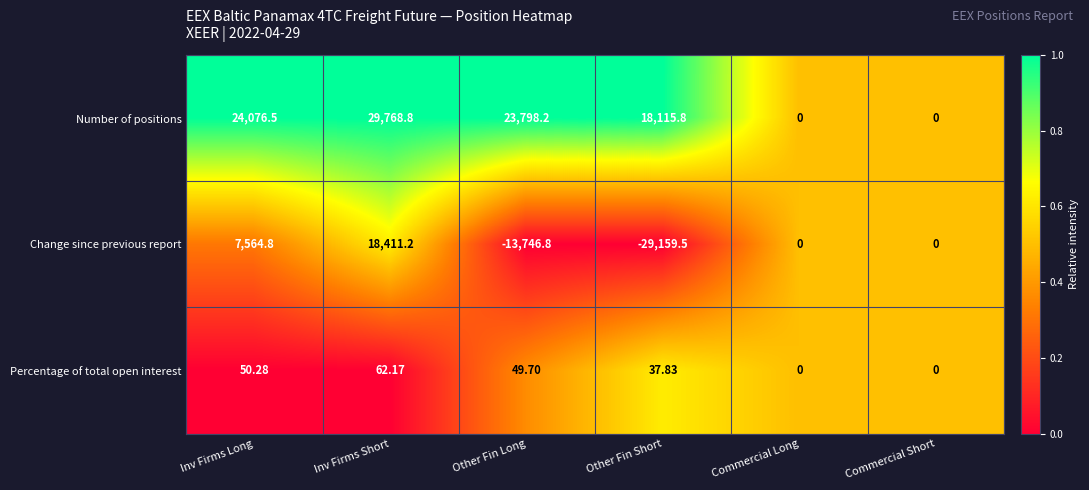

Rank the series by their average value, from highest to lowest.

Number of positions, Percentage of total open interest, Change since previous report